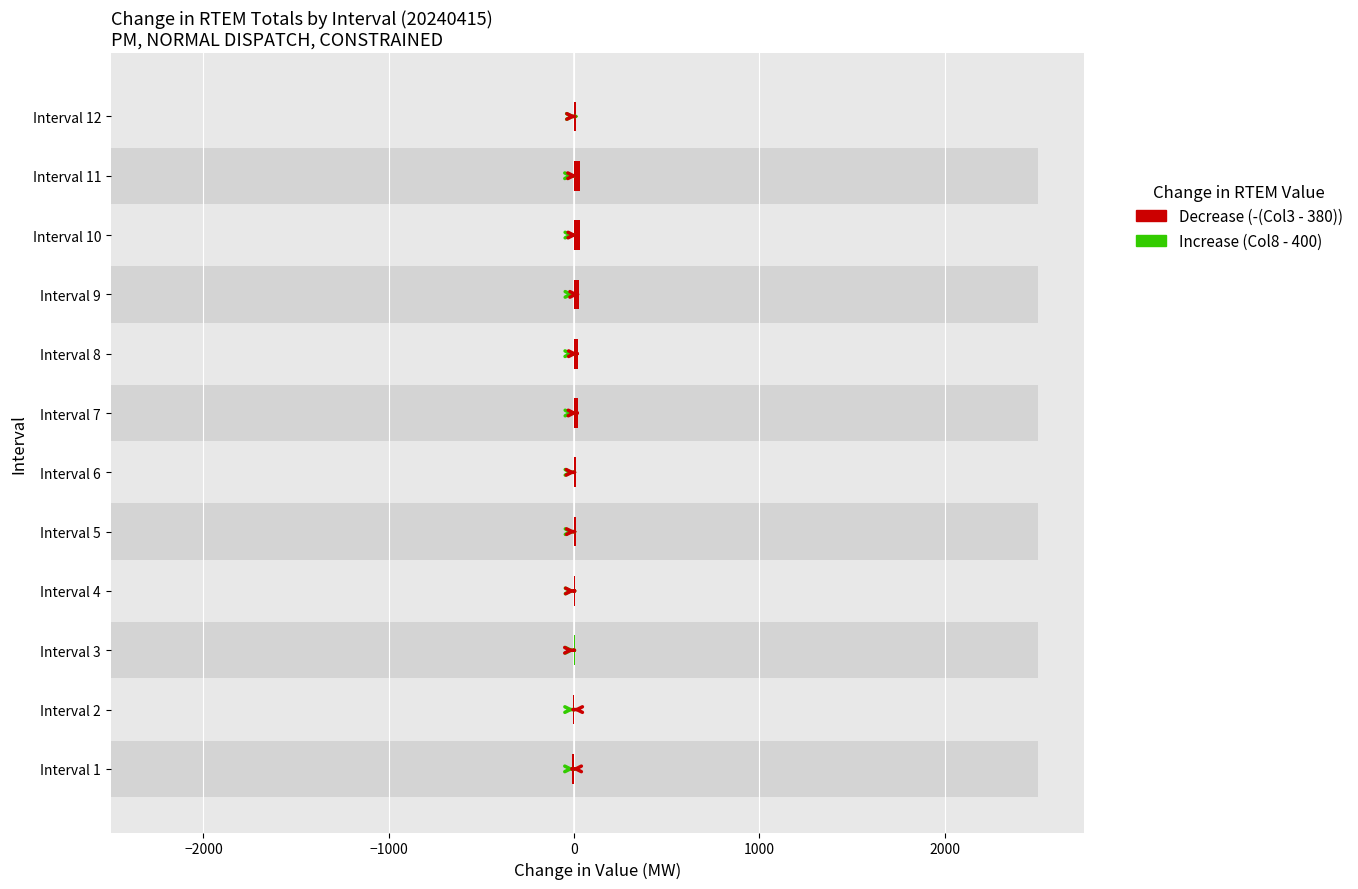

Which category has the highest value in the Increase series?

Interval 12